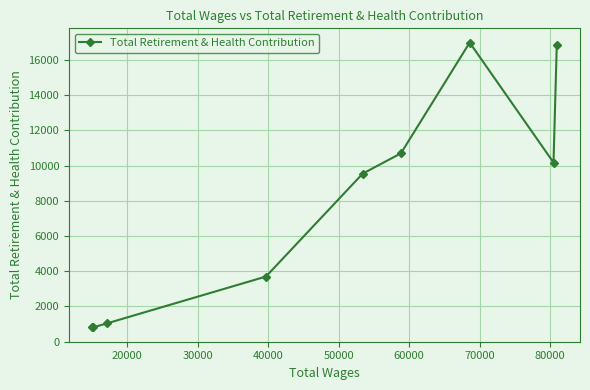

What is the value of the 1st point from the left?

802